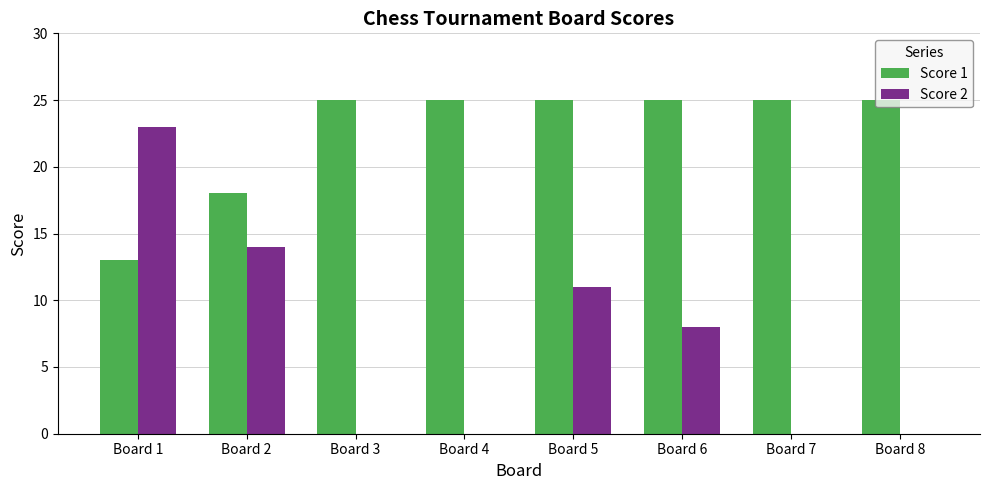

Which category has the highest value in the Score 2 series?

Board 1